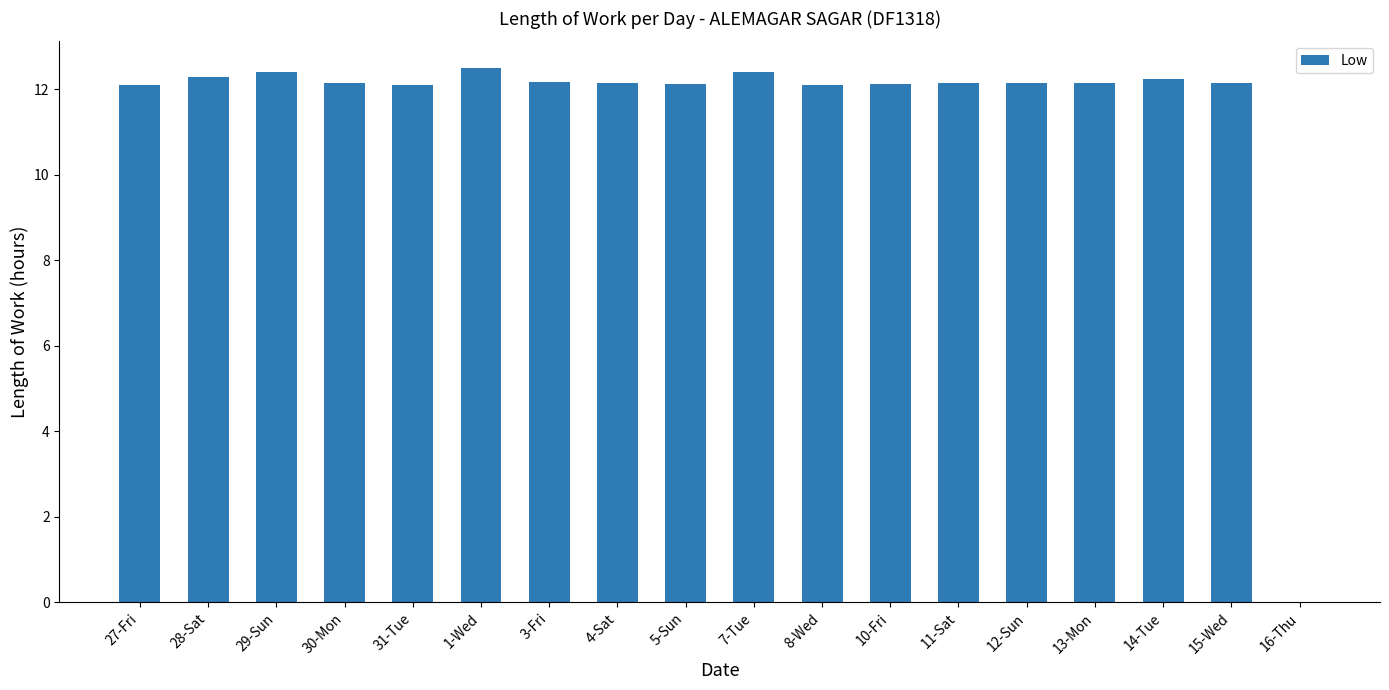

What is the ratio of the value at 30-Mon to the value at 10-Fri?

1.0